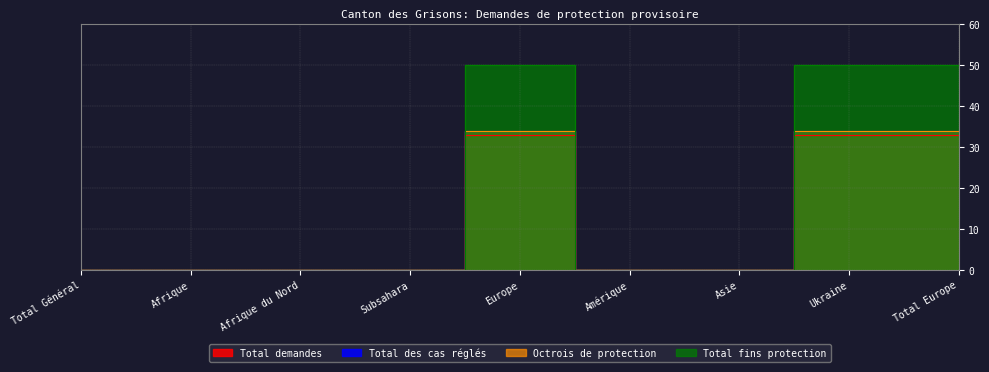

True or false: Total demandes has more than 2 interior local peaks.

False